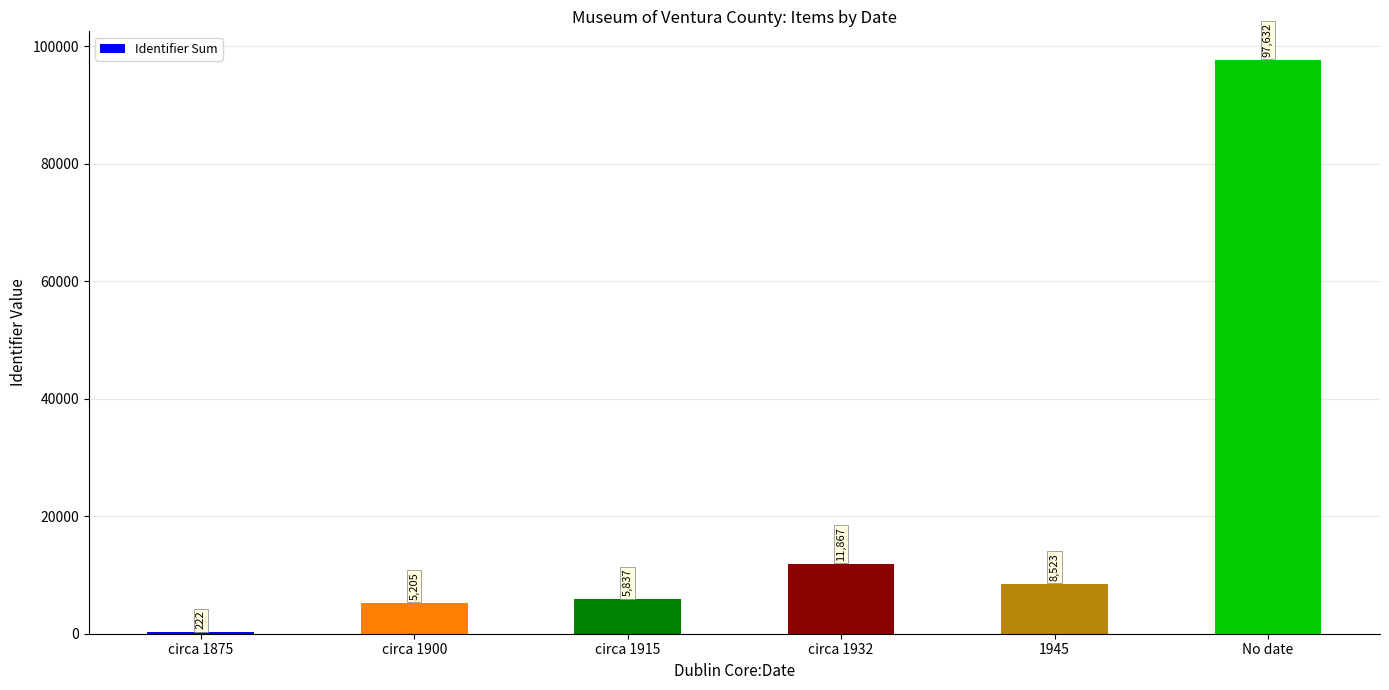

Is it true that the value at No date is 97632?

True